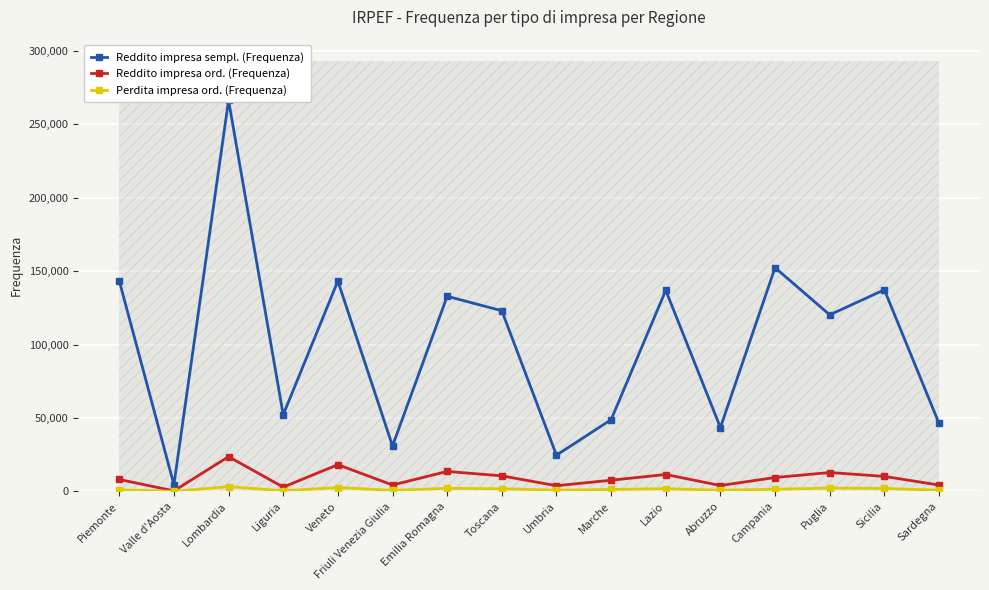

What is the average value of the Perdita impresa ord. (Frequenza) series?

1420